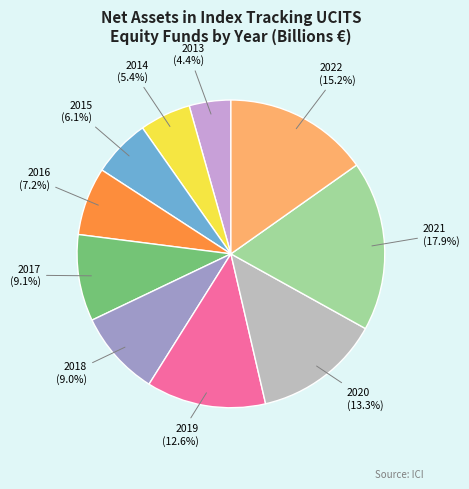

Is there any slice that represents more than half of the pie?

No